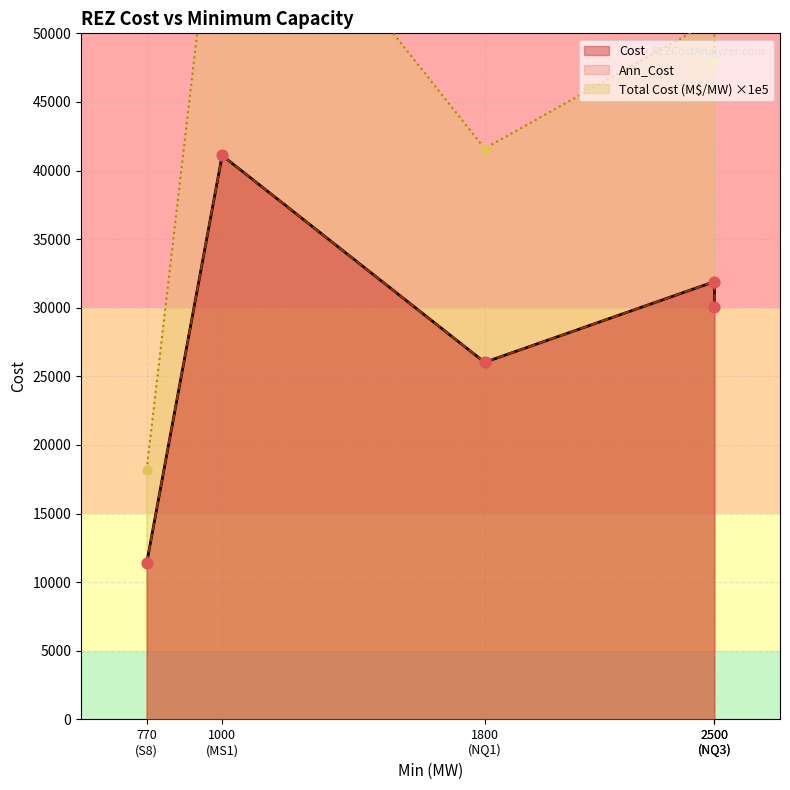

What is the total value across all series at NQ3?

60058.5